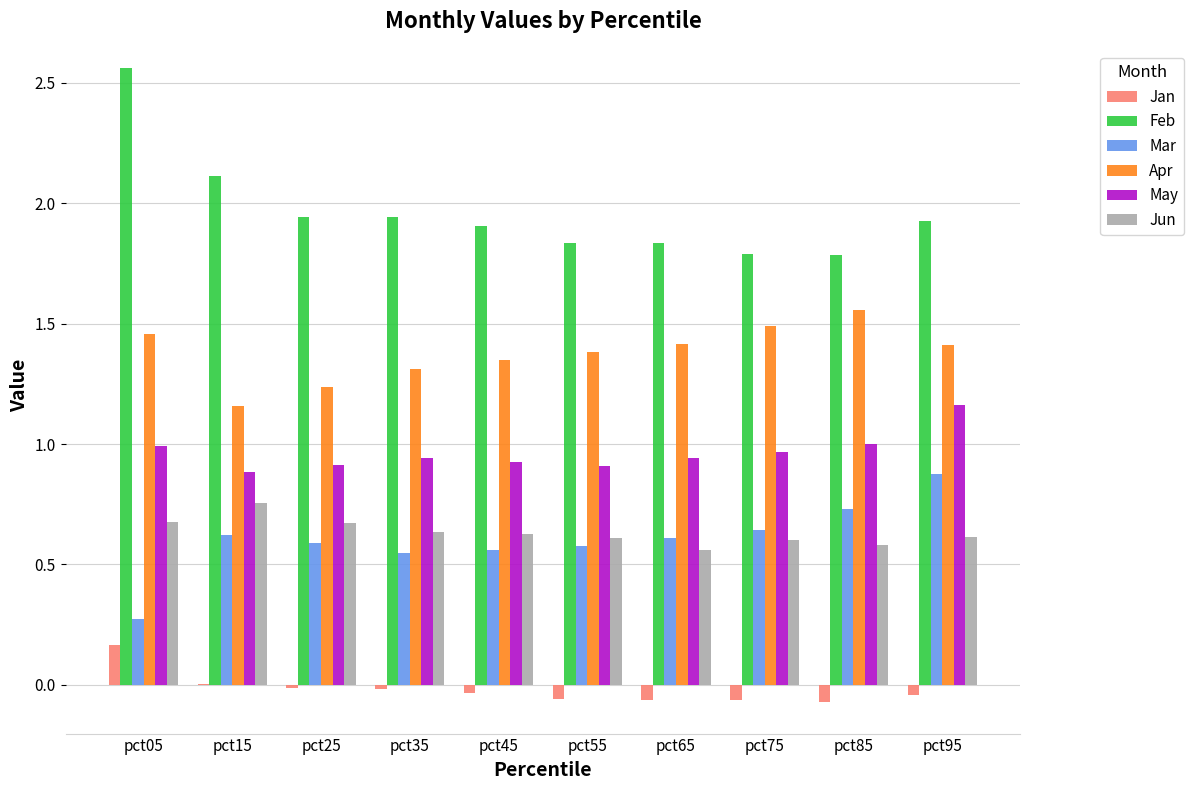

The value of Jun at pct75 is 0.3. True or false?

False